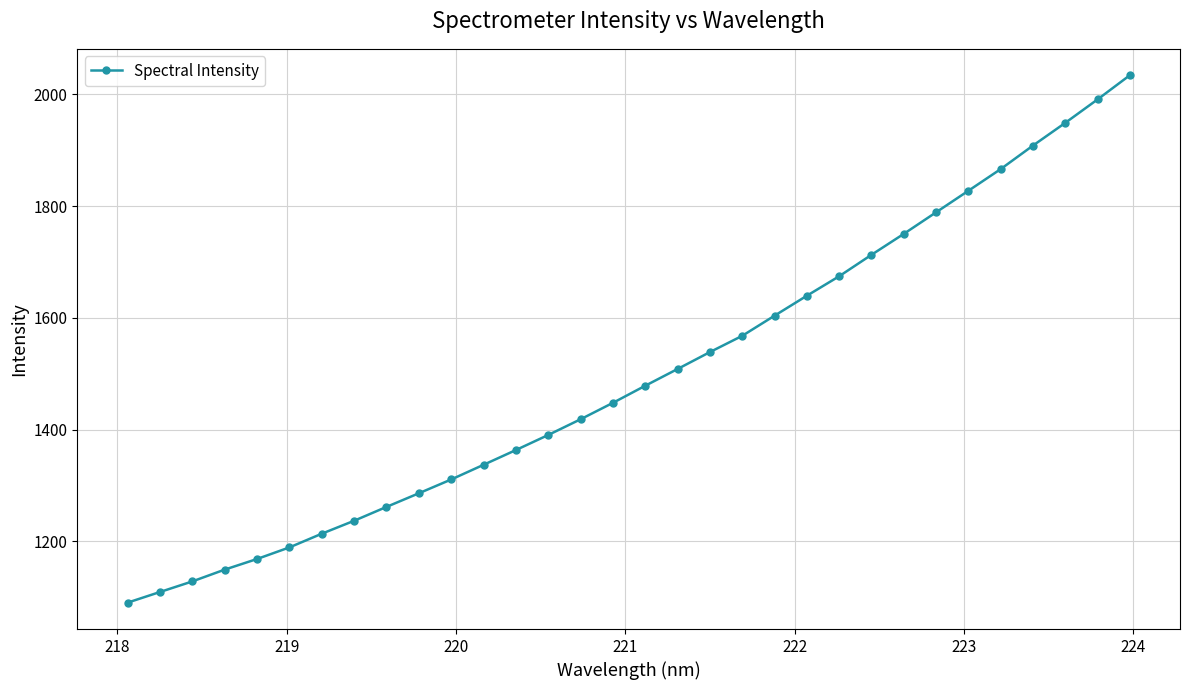

What is the sum of all values?

47937.0